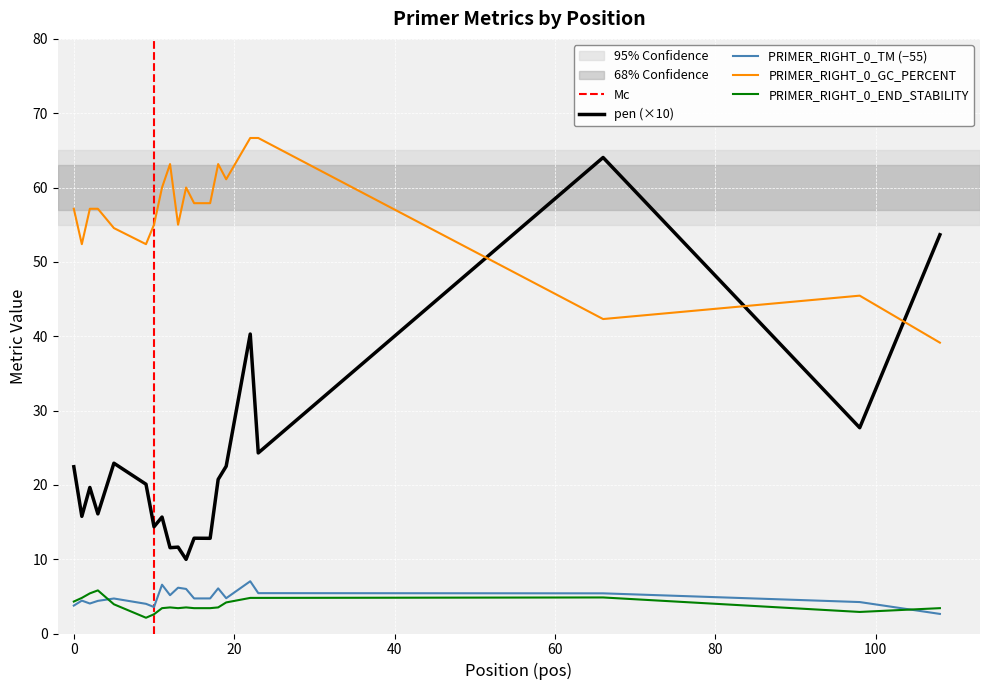

How many lines are shown in the chart?

4